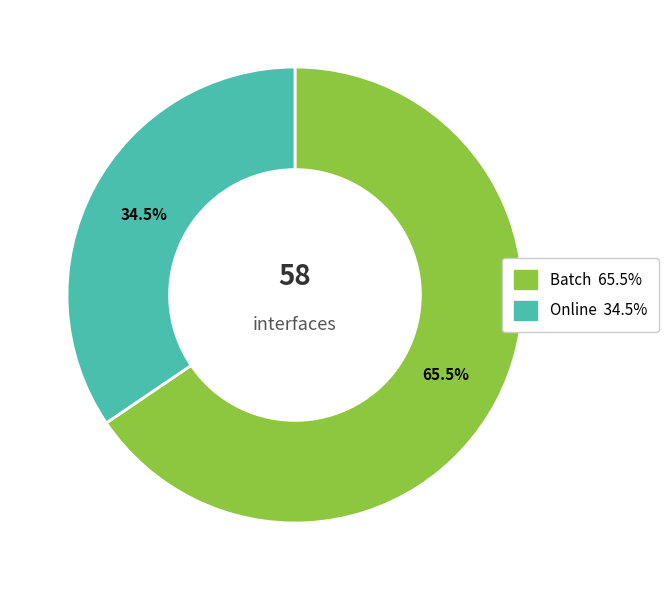

Approximately how many times larger is the value at Online compared to Batch?

0.5